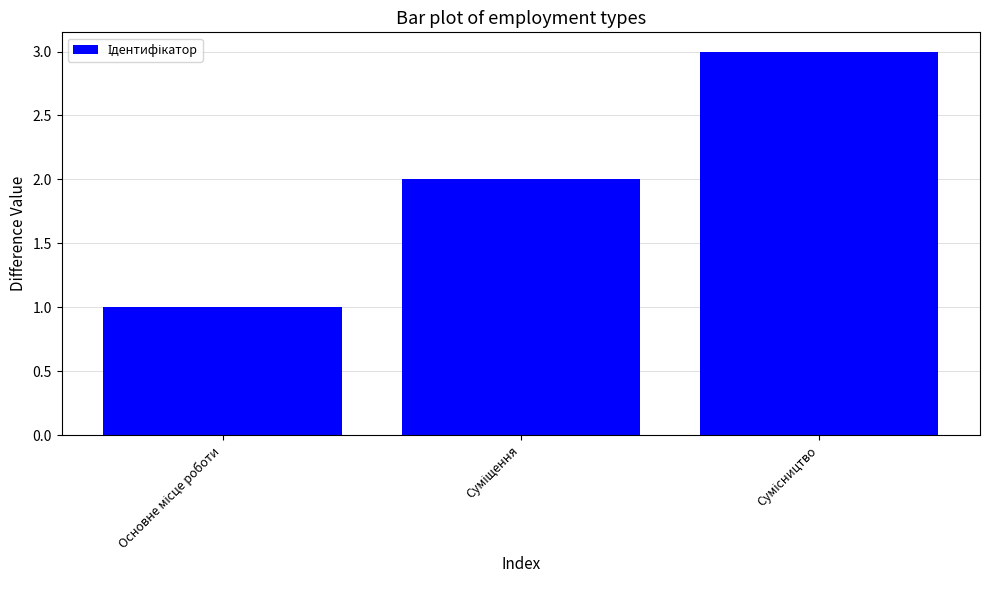

What is the maximum value shown in the chart?

3